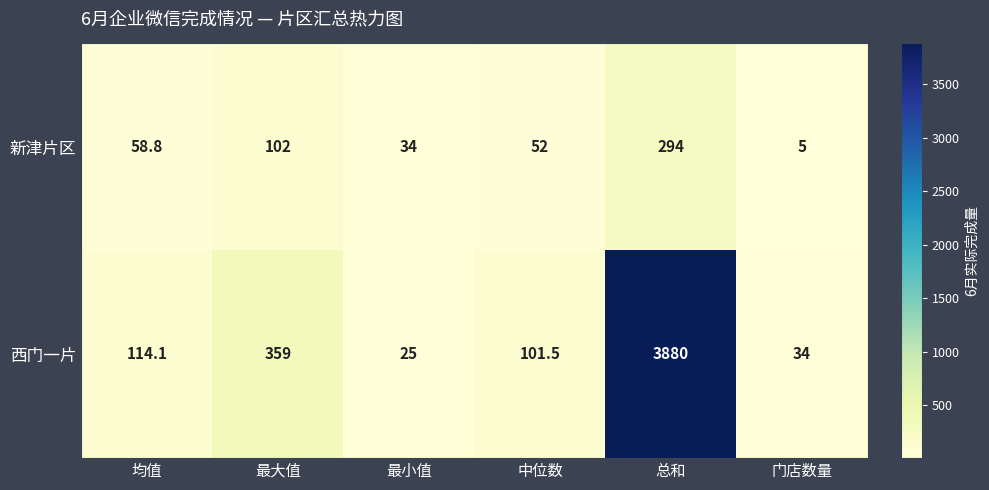

Where is 西门一片 nearest to the value 1952?

最大值